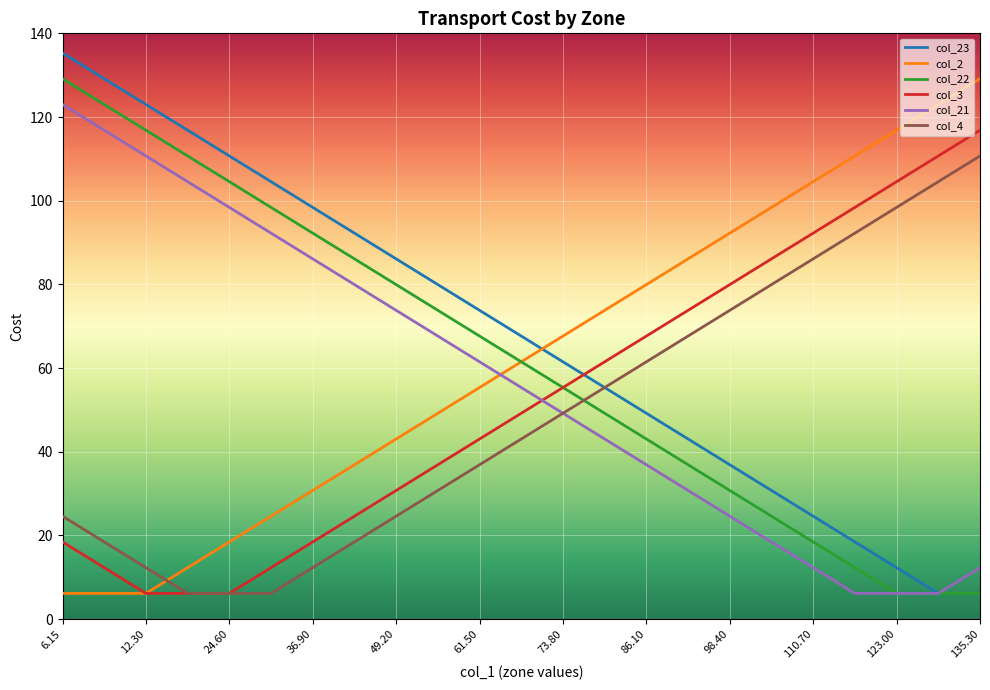

What is the lowest value of the col_22 series?

6.2